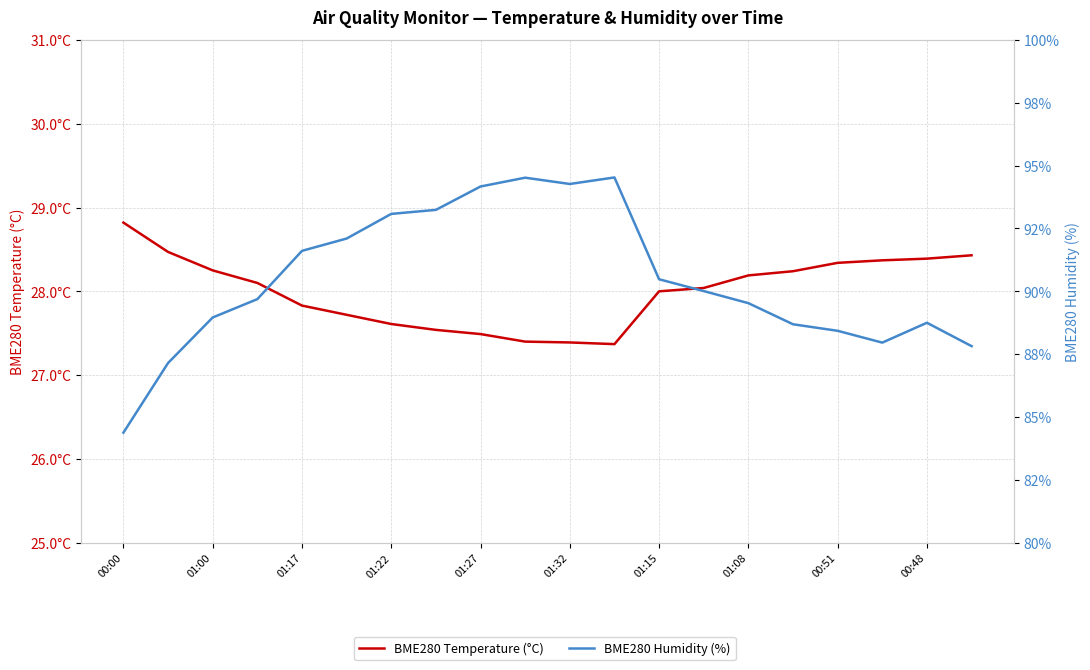

What is the maximum value shown in the chart?

94.5